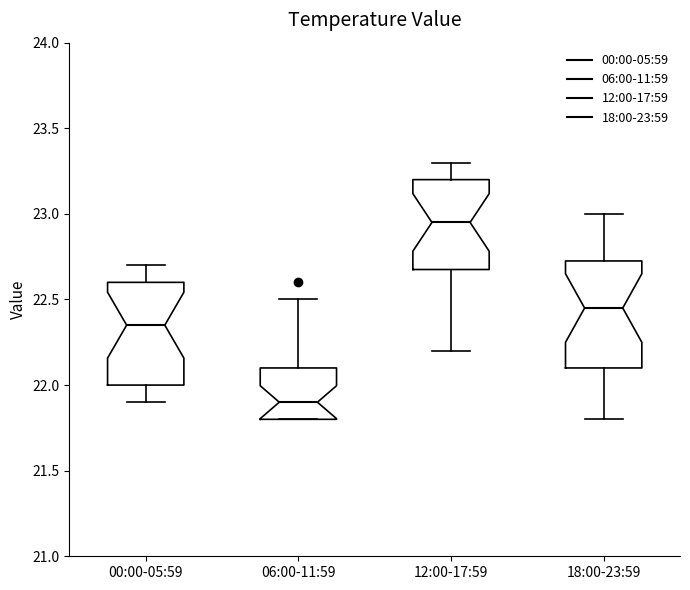

Where does the upper whisker of the box for 12:00-17:59 end on the y-axis? The values are not printed on the chart, so give them approximately, as read against the axis.

23.30